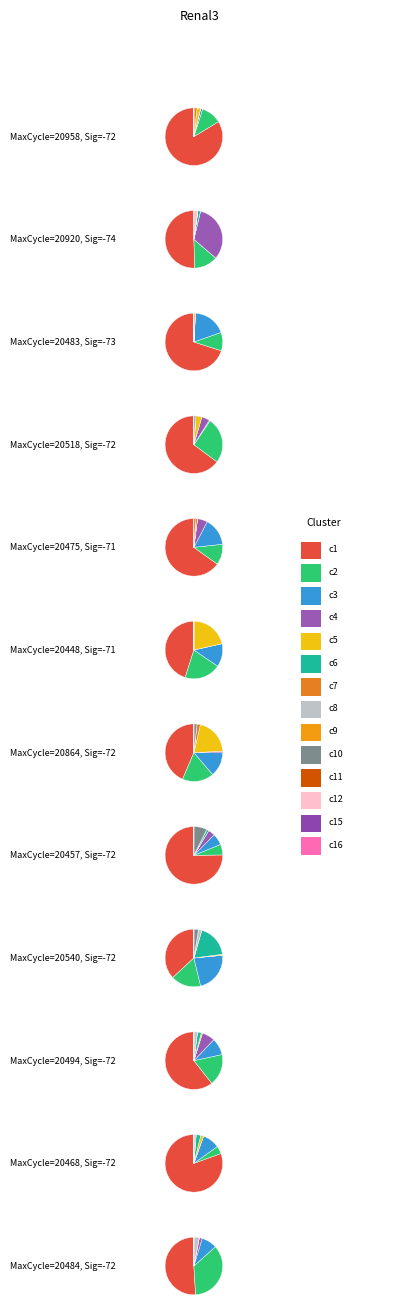

Approximately how many times larger is the value at 28 compared to 28?

1.0